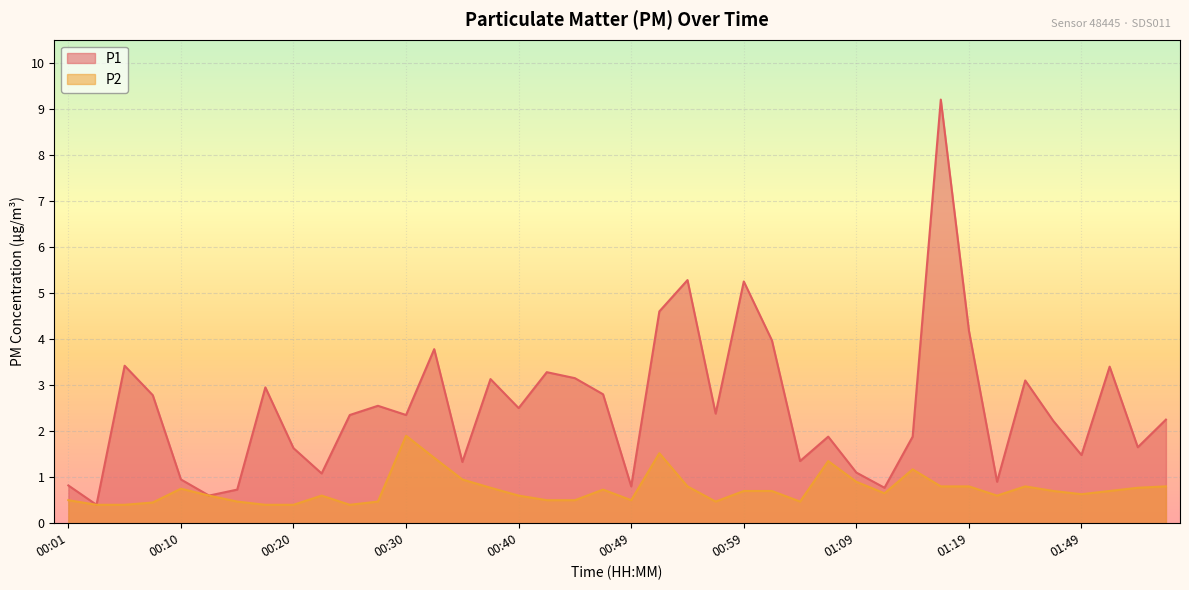

What is the smallest value displayed?

0.4